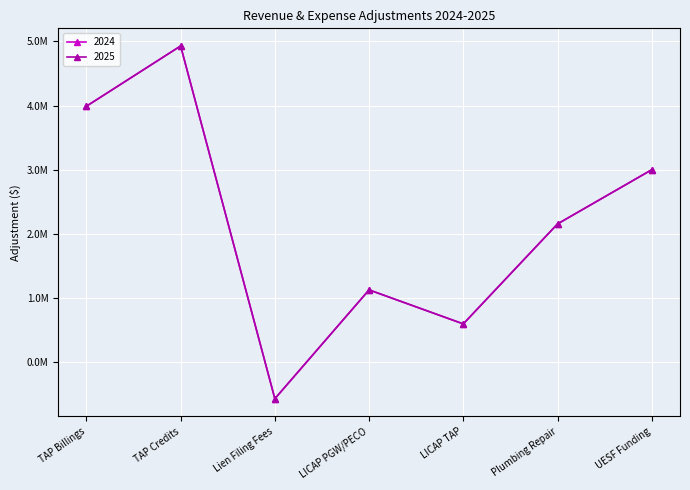

What is the average value of the 2024 series?

2176611